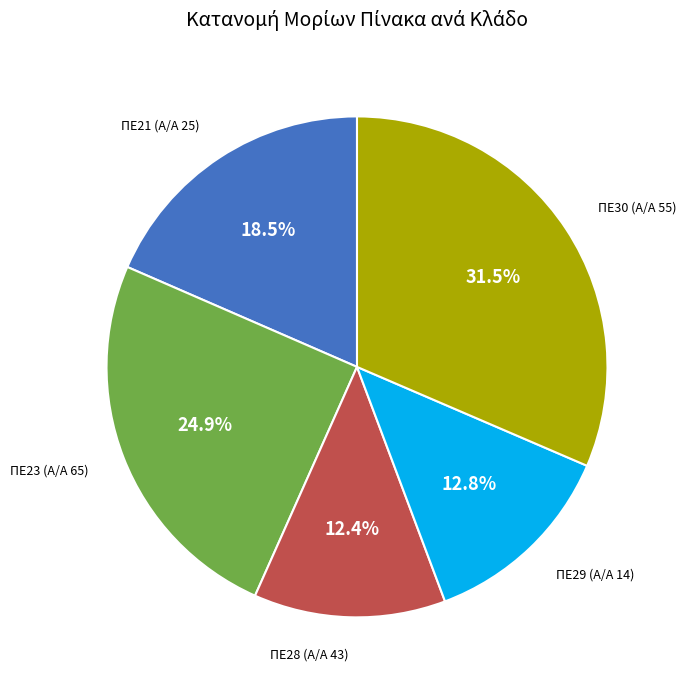

Does any single category account for the majority?

No